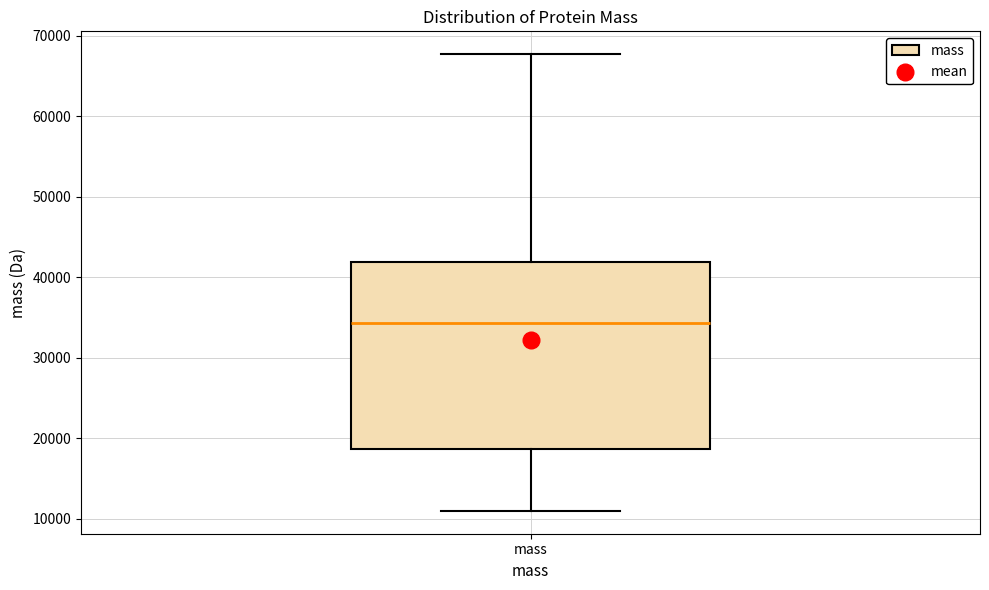

Read this box plot against the y-axis: the position of the median line, the range covered by the box, and the ends of both whiskers. The values are not printed on the chart, so give them approximately, as read against the axis.

median 34000, box 19000 to 42000, whiskers 11000 to 68000